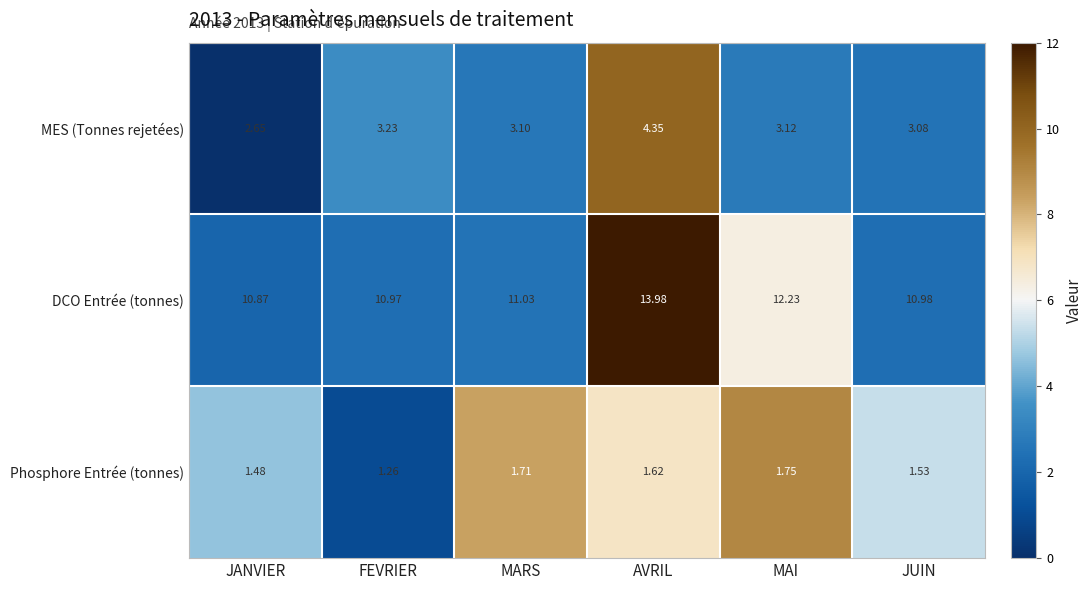

Rank the series by their maximum value, from lowest to highest.

Phosphore Entrée (tonnes), MES (Tonnes rejetées), DCO Entrée (tonnes)